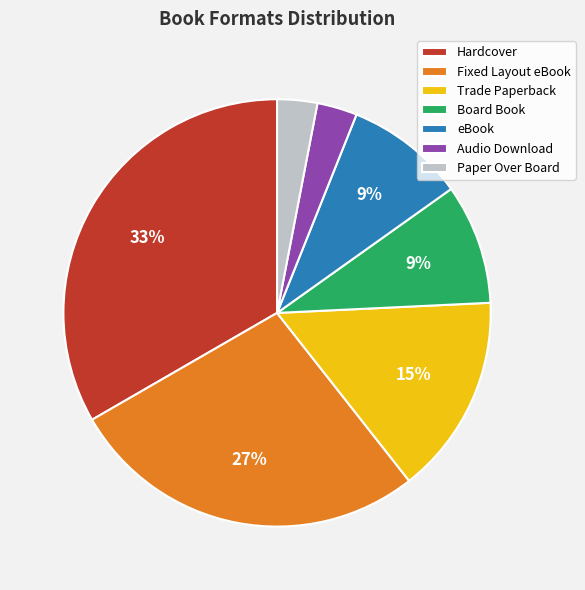

Does any single category account for the majority?

No